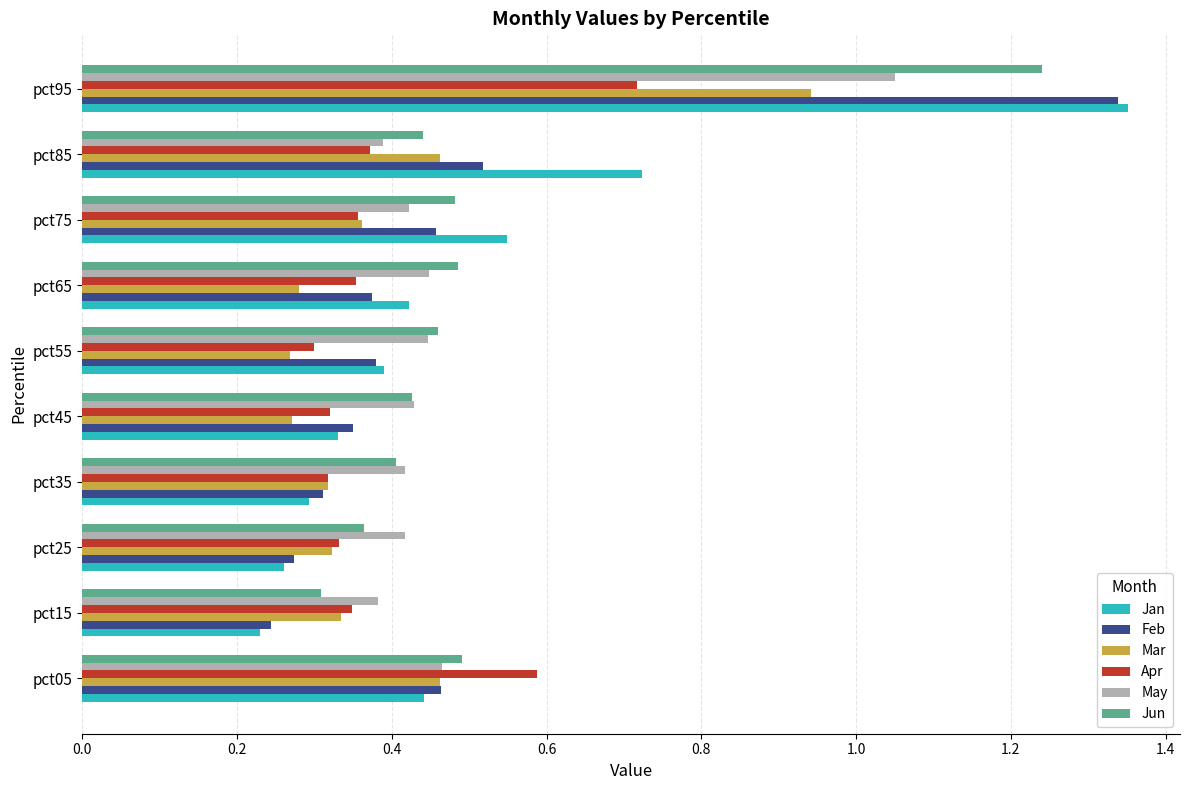

What is the sum of all Jan values?

5.0